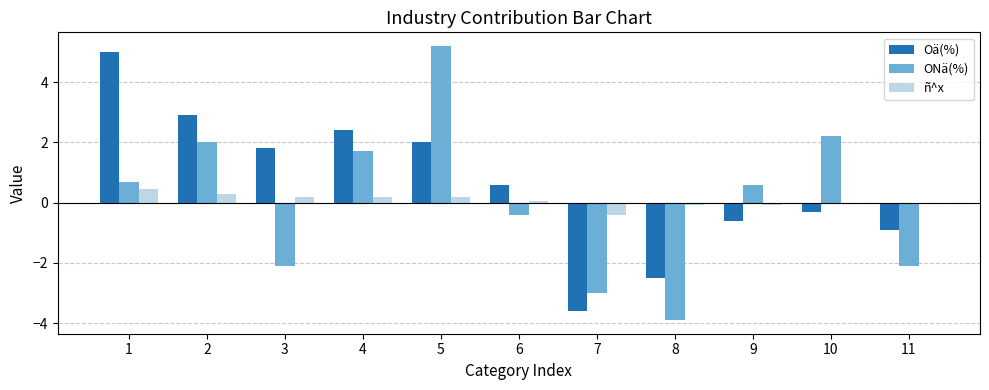

How many values in Oä(%) are above zero?

6